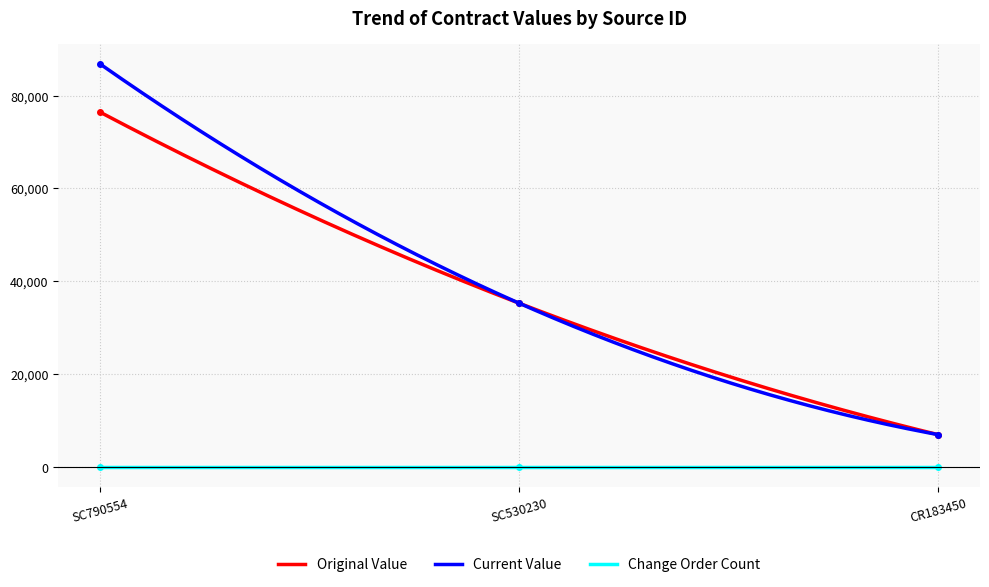

How many values in the original_value series exceed 35300?

1